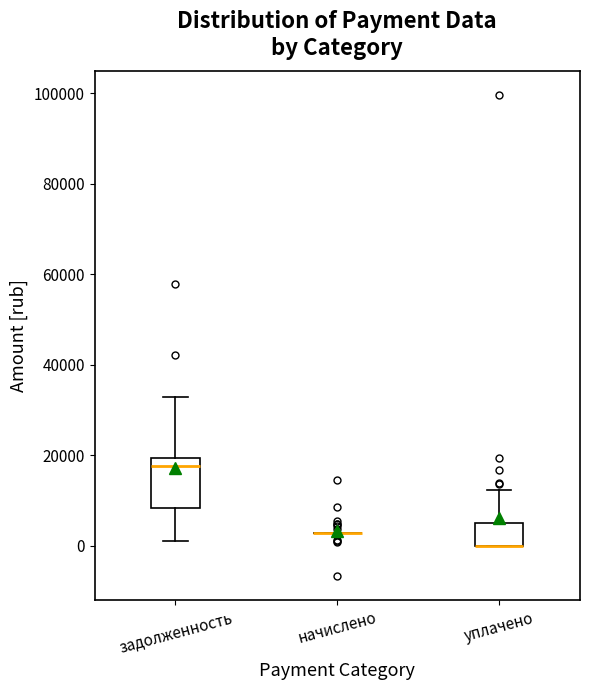

Comparing the boxes themselves (not the whiskers), which one is the tallest?

задолженность